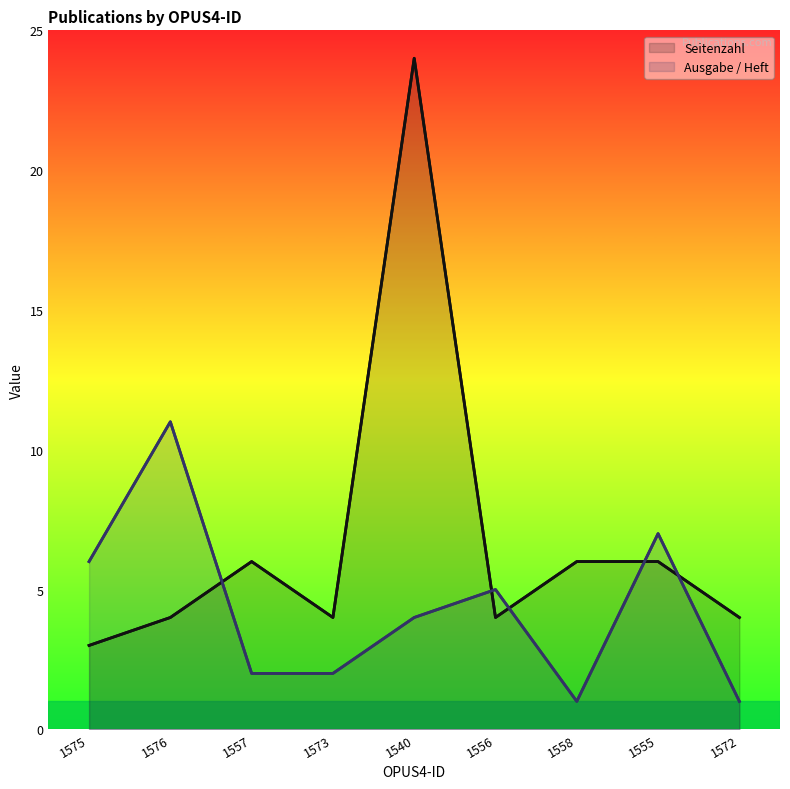

Reading right to left, what are all the values shown in this chart?

Seitenzahl: 4	6	6	4	24	4	6	4	3
Ausgabe / Heft: 1	7	1	5	4	2	2	11	6